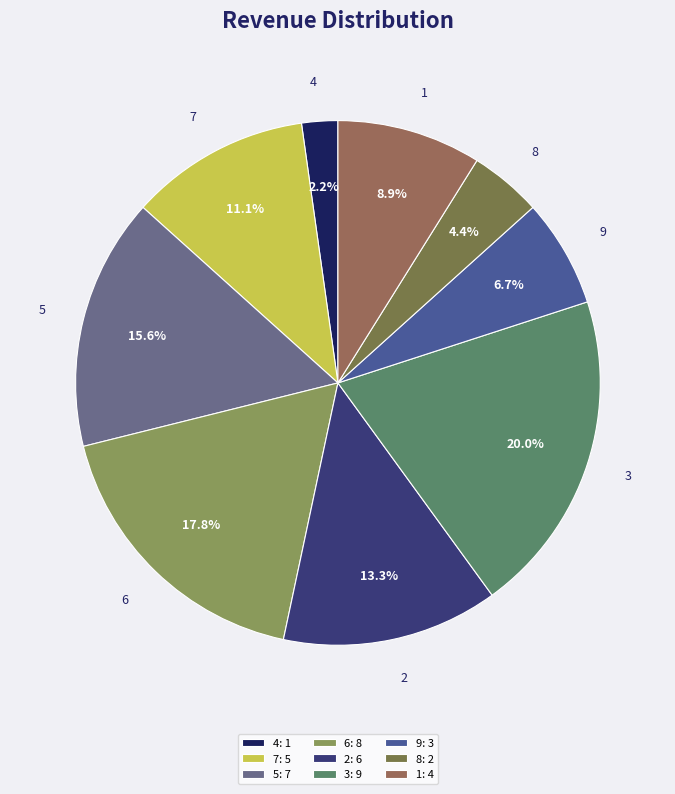

True or false: 4 accounts for 2% of the total.

True